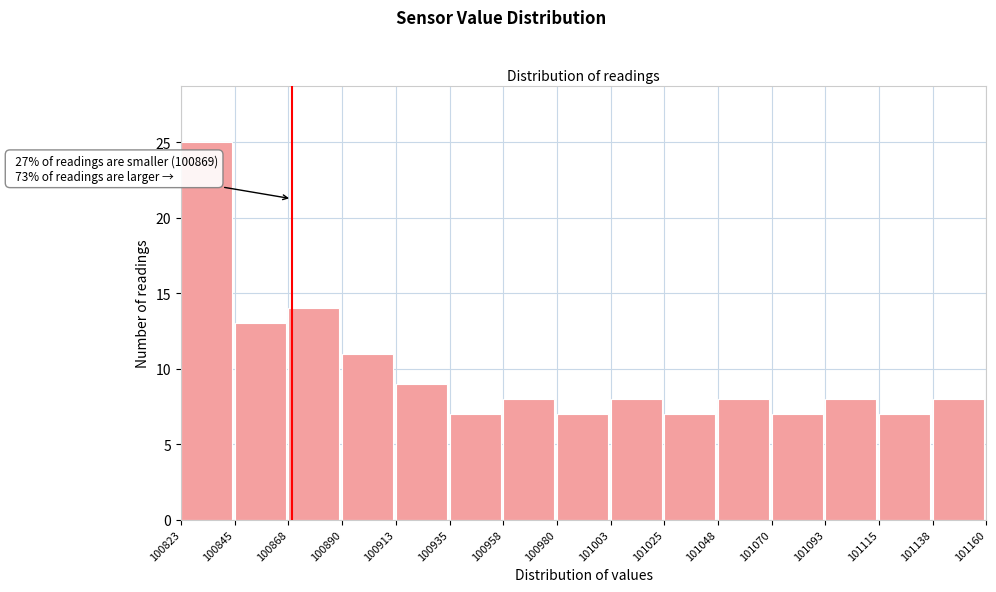

Which range on the x-axis has the tallest bar?

100823 to 100845